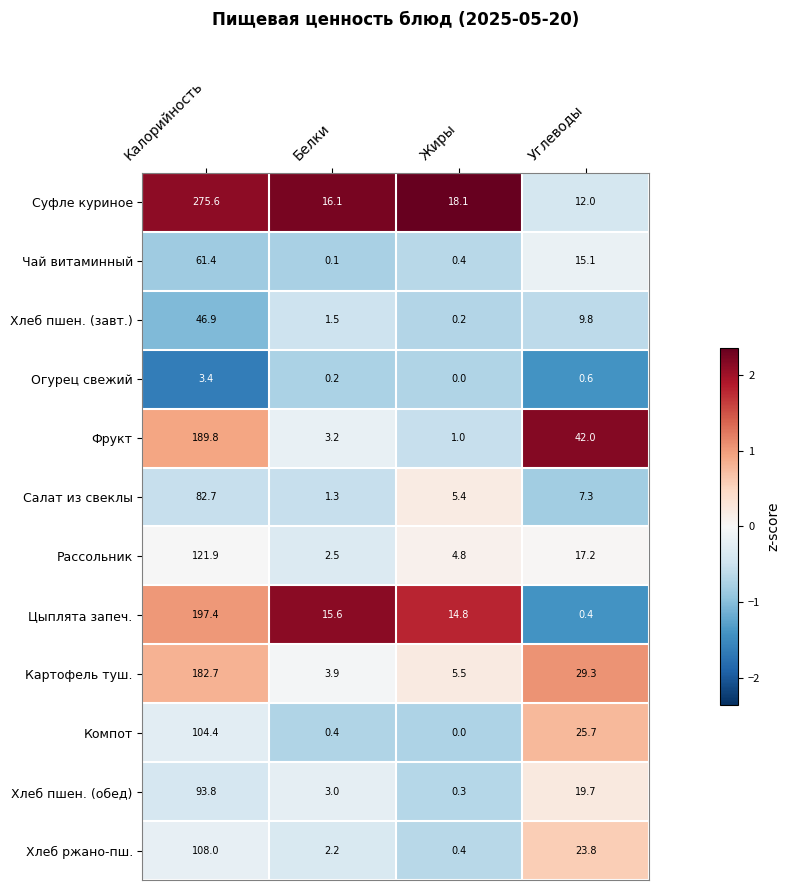

How many series are shown in this chart?

12